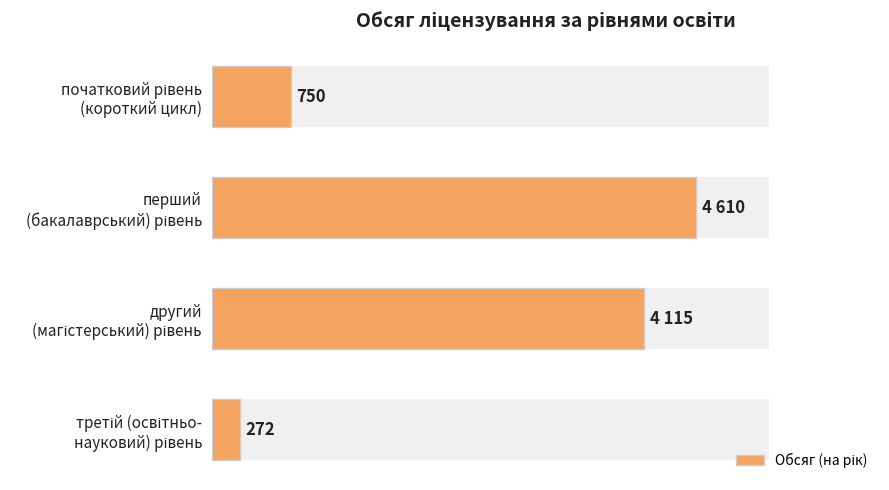

What is the minimum value shown in the chart?

272